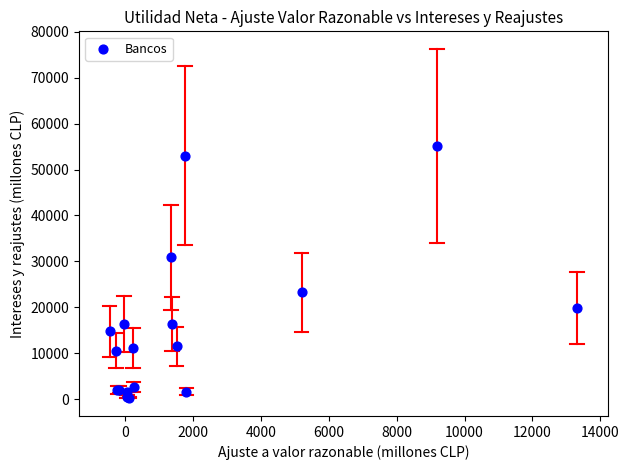

What Y value in the scatter plot is closest to 27709?

30904